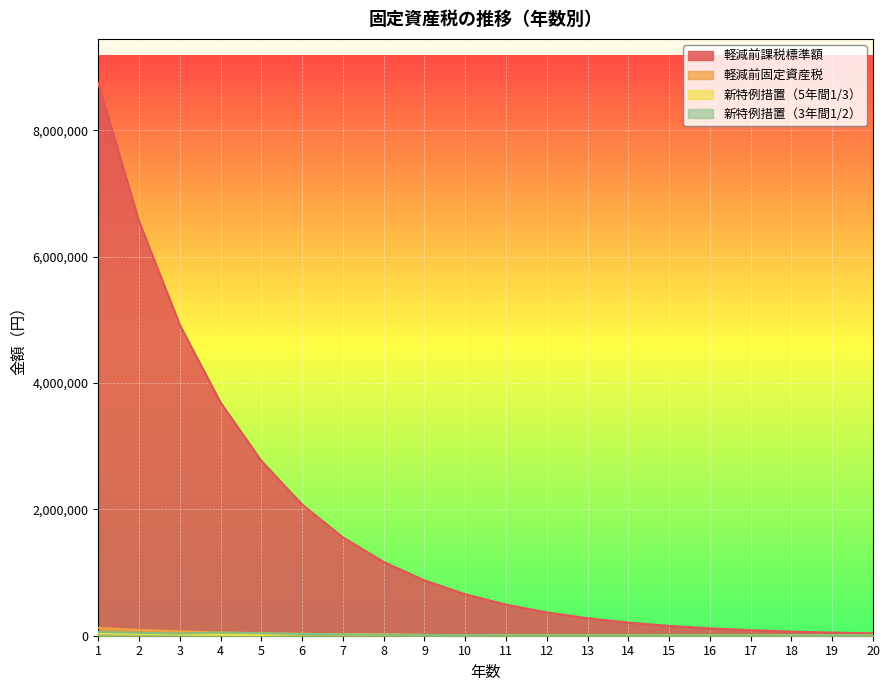

What is the approximate value of 軽減前固定資産税 at 5?

38700